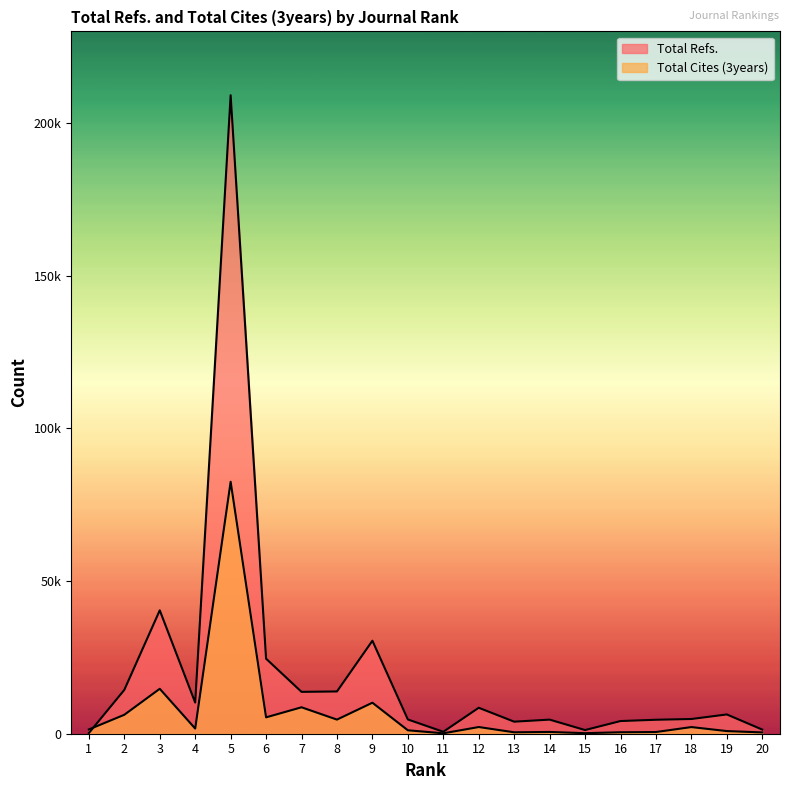

True or false: Total Cites (3years) has a value of 221 at 11.

False